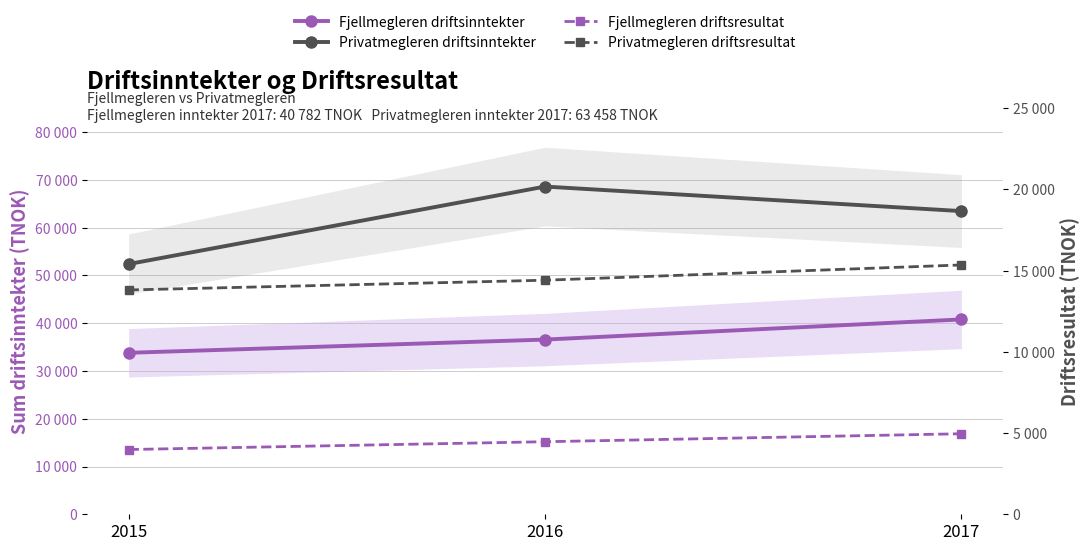

At 2016, list the series in order from largest to smallest.

Privatmegleren driftsinntekter, Fjellmegleren driftsinntekter, Privatmegleren driftsresultat, Fjellmegleren driftsresultat